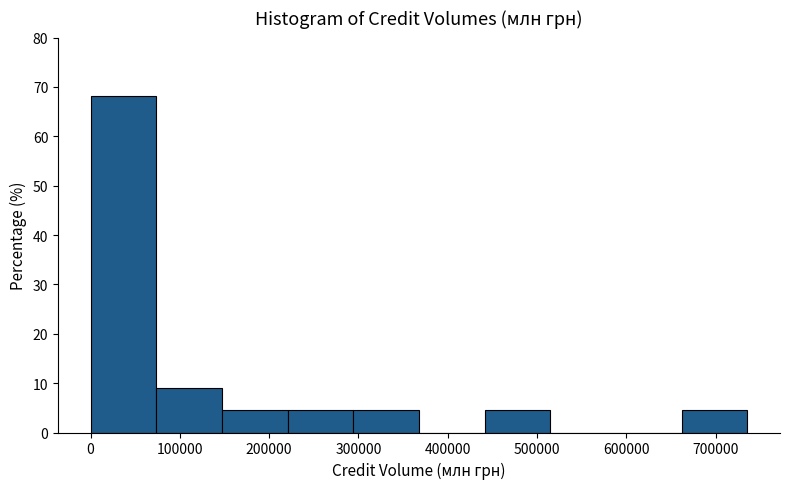

Reading left to right, transcribe this chart: for each bar, give the range it covers on the x-axis and its height. Neither the bar edges nor the heights are printed on the chart, so give them approximately, as read against the axes.

0 to 70000: 68
70000 to 150000: 9
150000 to 220000: 5
220000 to 290000: 5
290000 to 370000: 5
370000 to 440000: 0
440000 to 510000: 5
510000 to 590000: 0
590000 to 660000: 0
660000 to 740000: 5